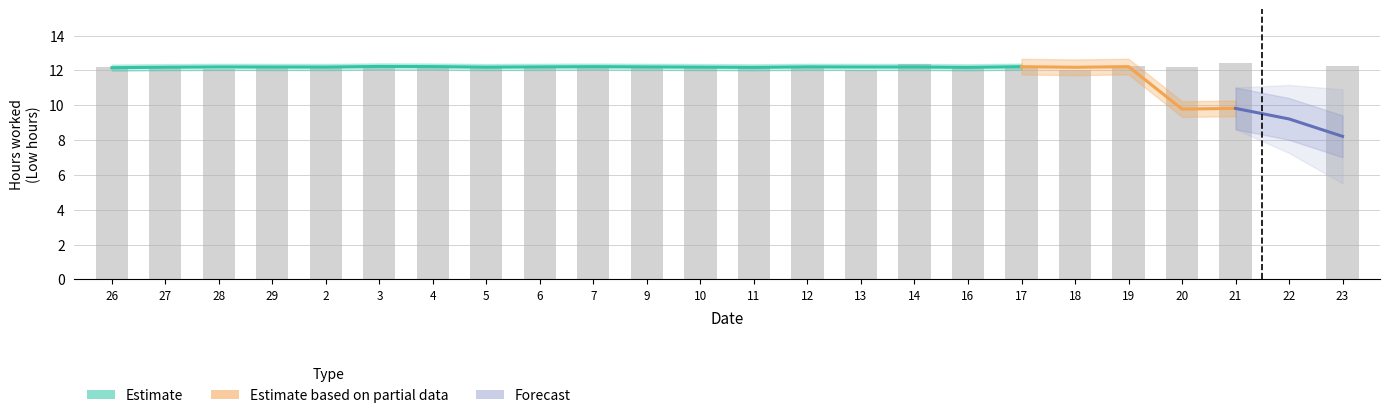

What is the ratio of the value at 10 to the value at 14?

1.0